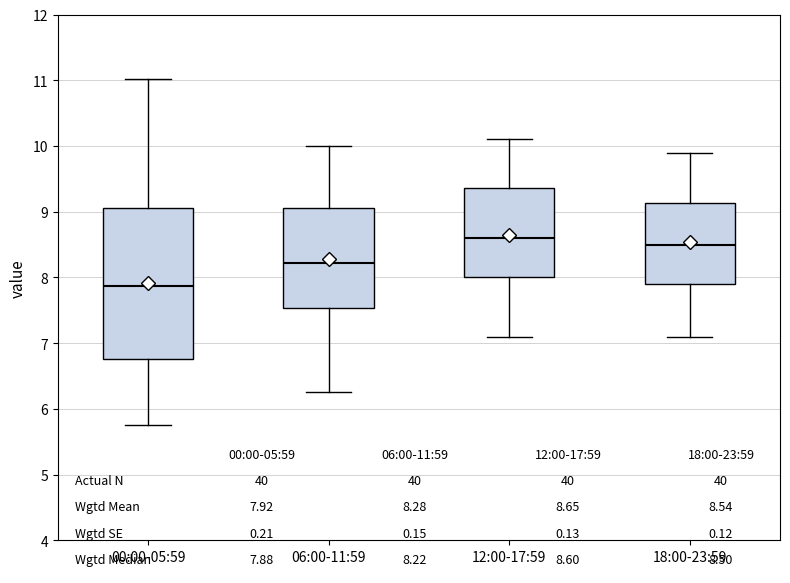

Comparing the boxes themselves (not the whiskers), which one is the tallest?

00:00-05:59